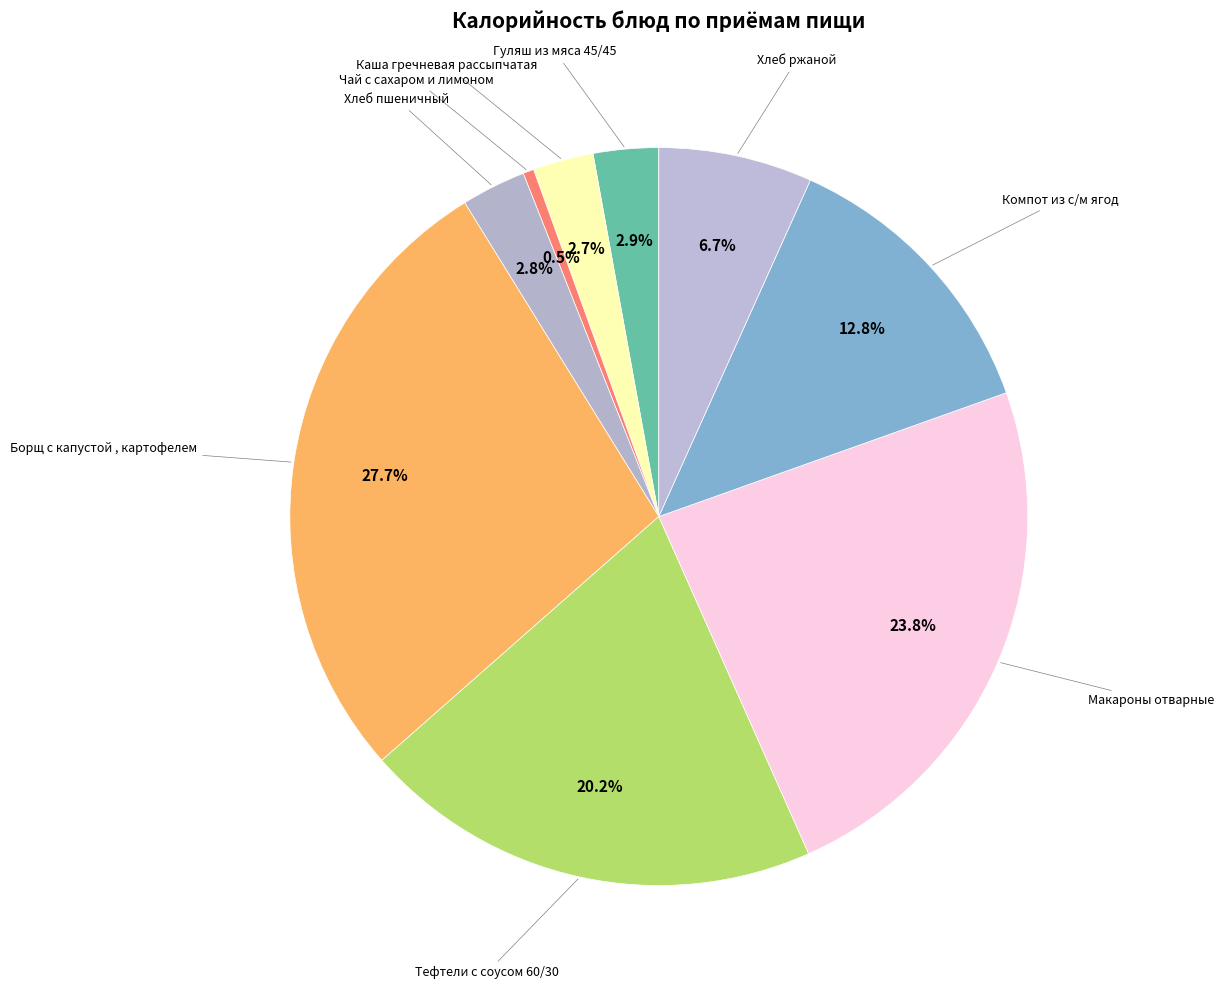

How many segments does this pie chart have?

9